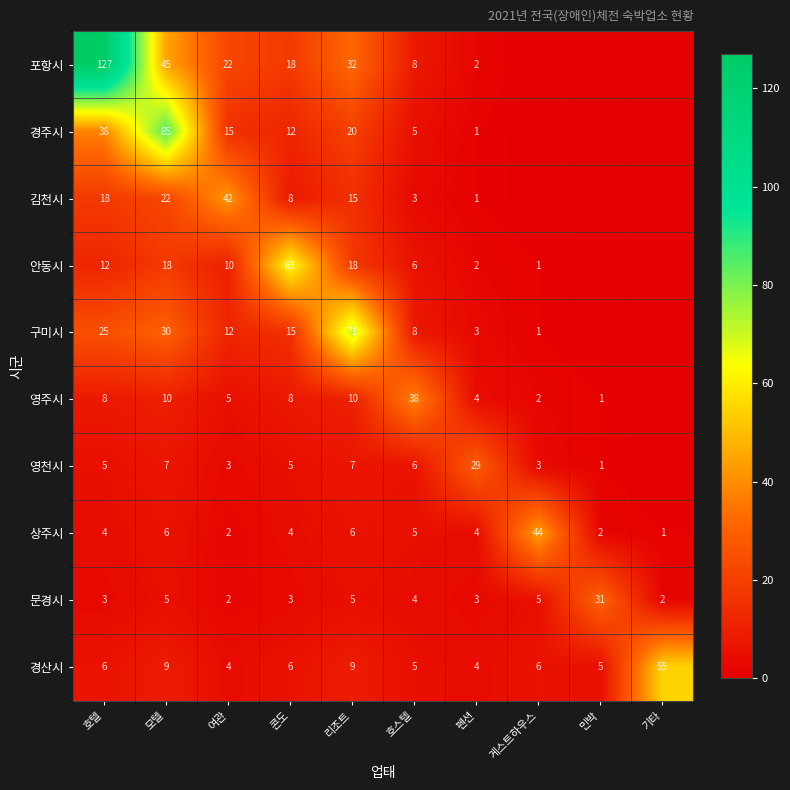

Which label corresponds to the largest value in the chart?

호텔